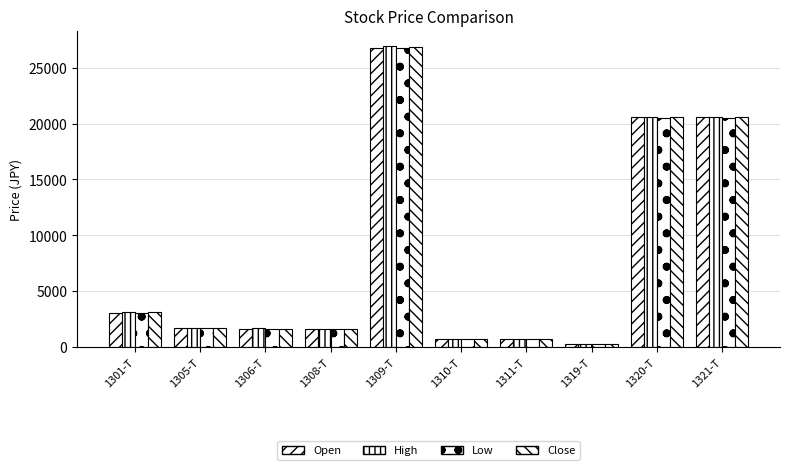

How many data points does each series have?

10